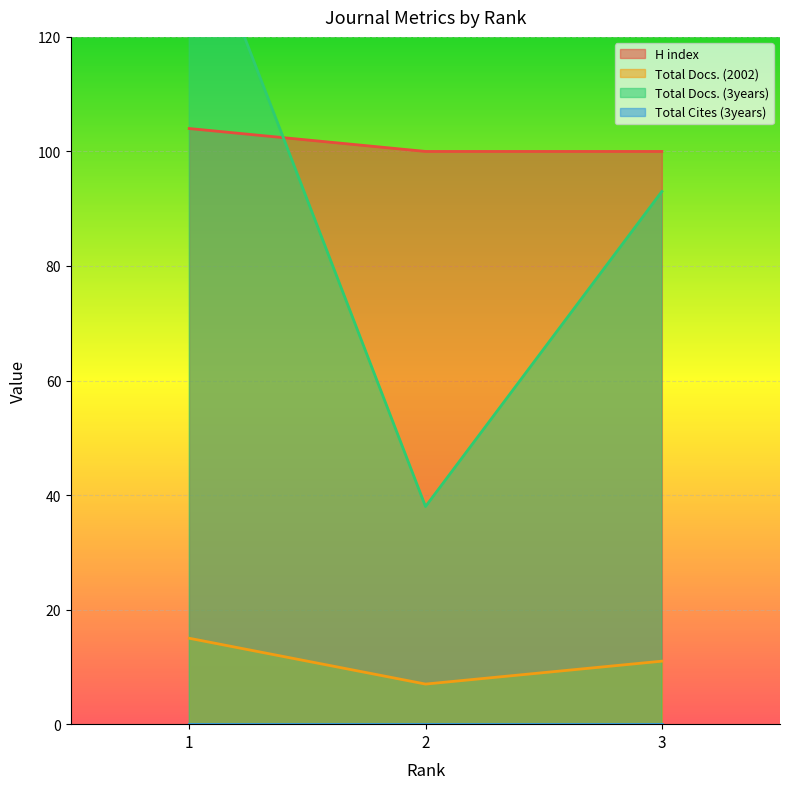

What is the minimum value for H index?

100